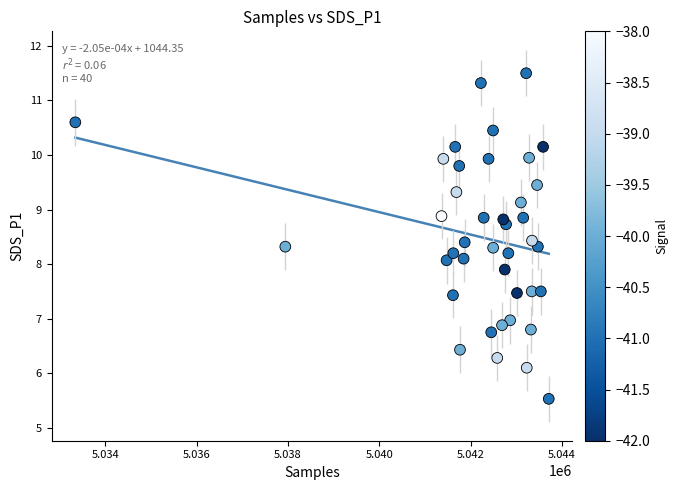

What is the range of X values (max minus min)?

10364.0